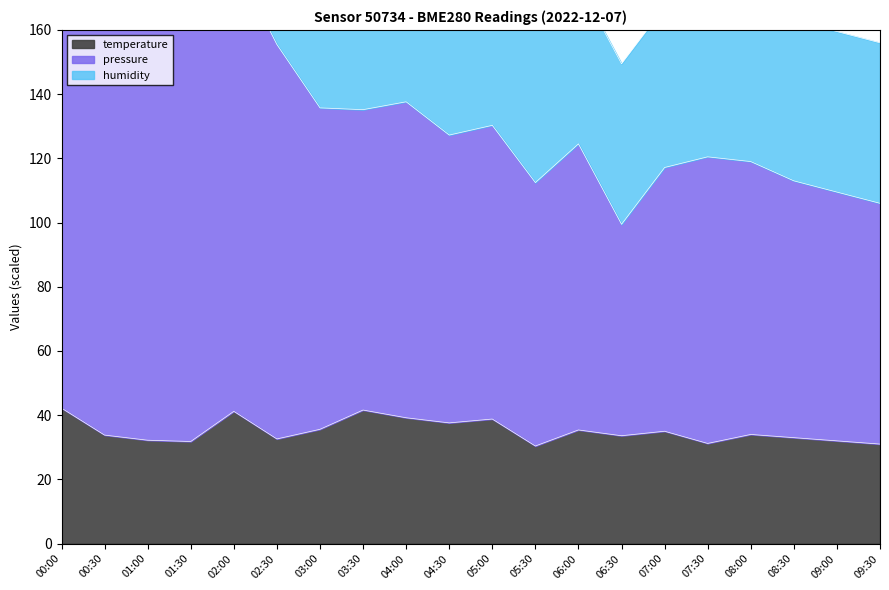

The value of temperature at 06:30 is 33.6. True or false?

True